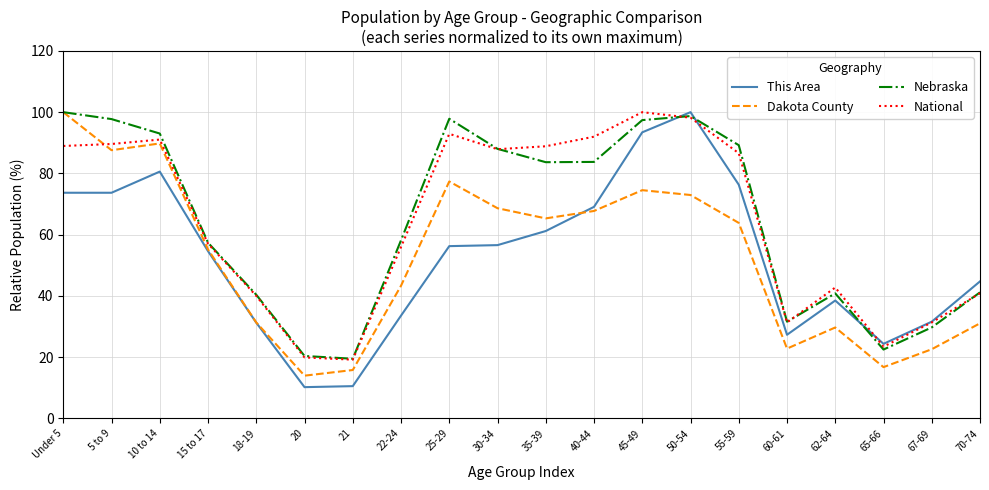

At which category is the sum across all series the highest?

50-54